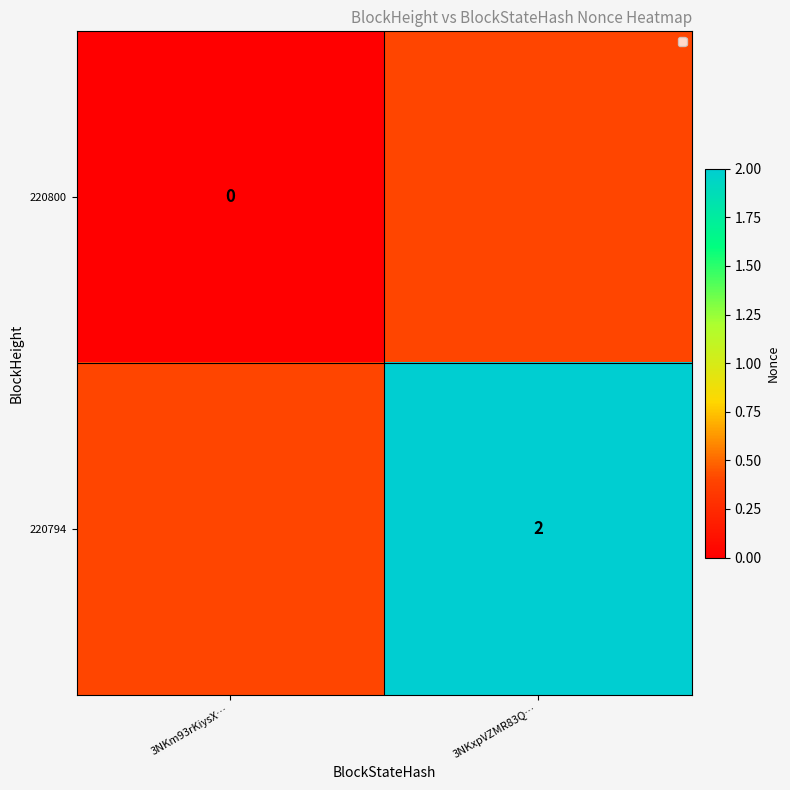

The value of 220794 at 3NKxpVZMR83Q… is 2. True or false?

True